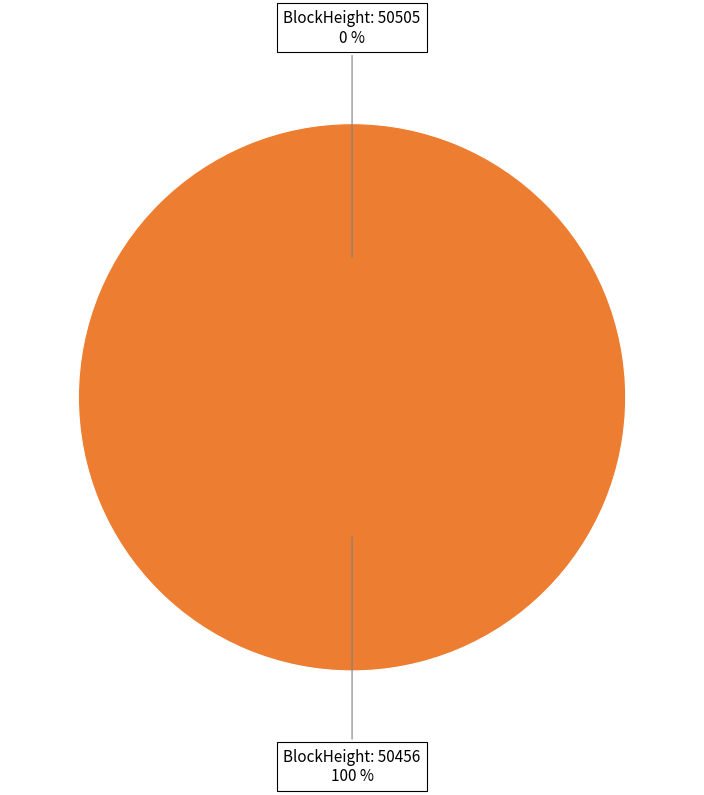

Which category accounts for the majority?

50456